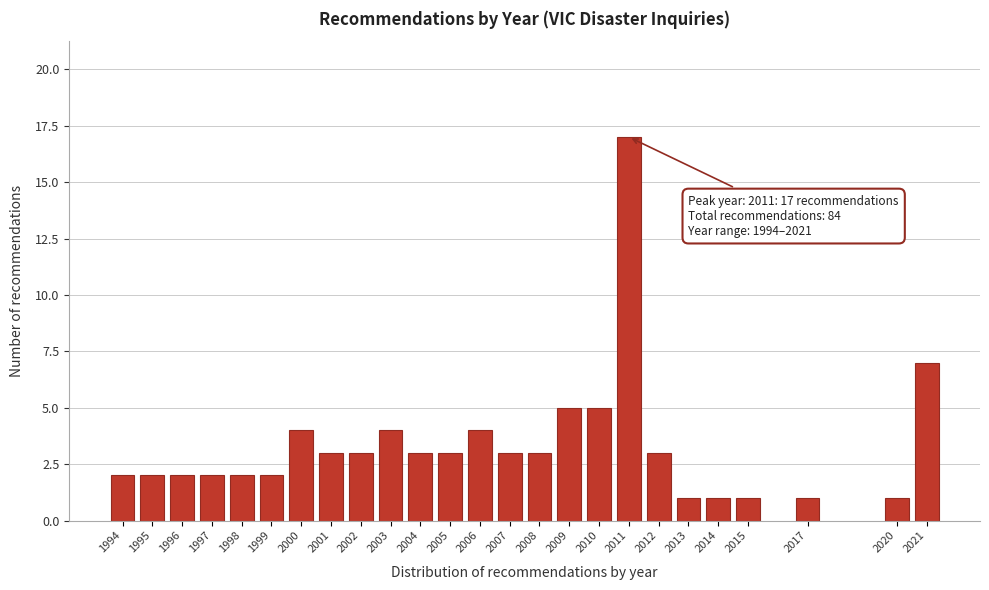

Reading left to right, list all the values displayed in this chart.

2	2	2	2	2	2	4	3	3	4	3	3	4	3	3	5	5	17	3	1	1	1	1	1	7